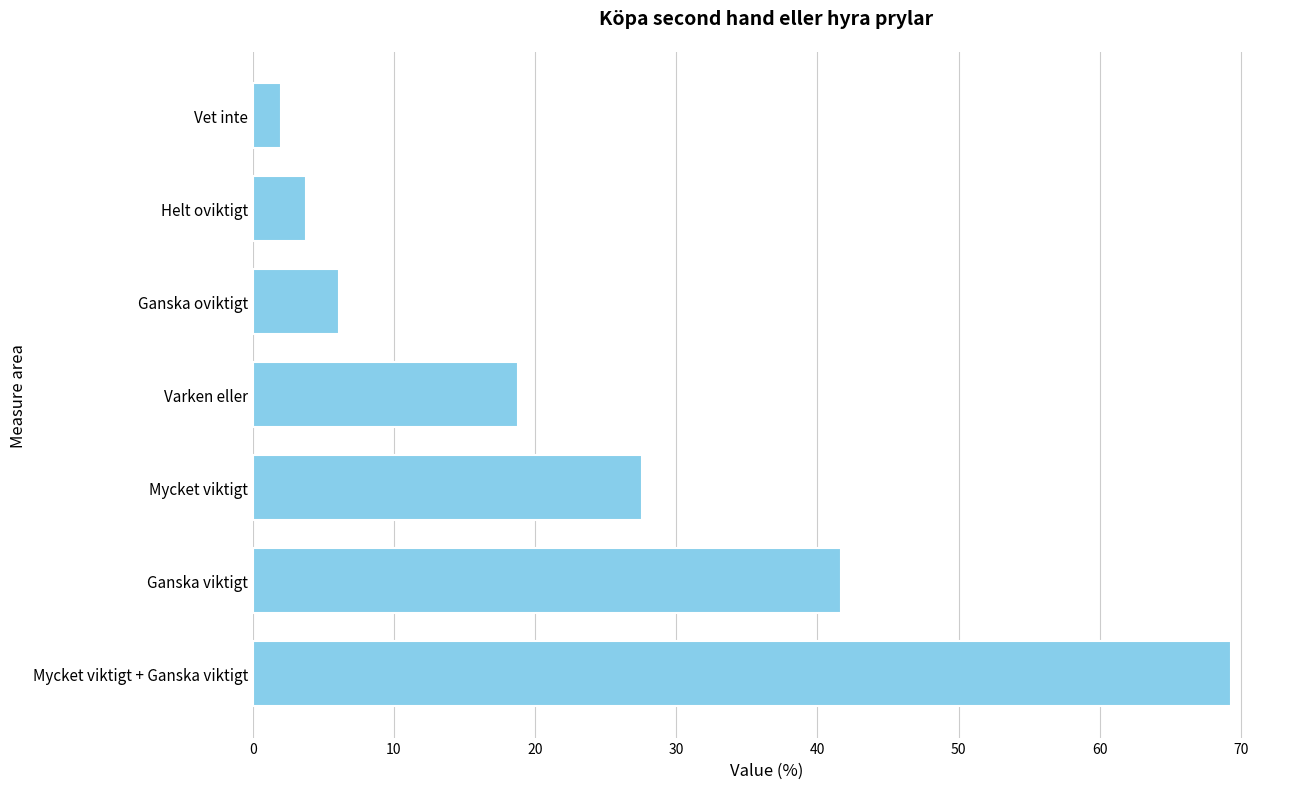

At which label is the value closest to 35?

Ganska viktigt